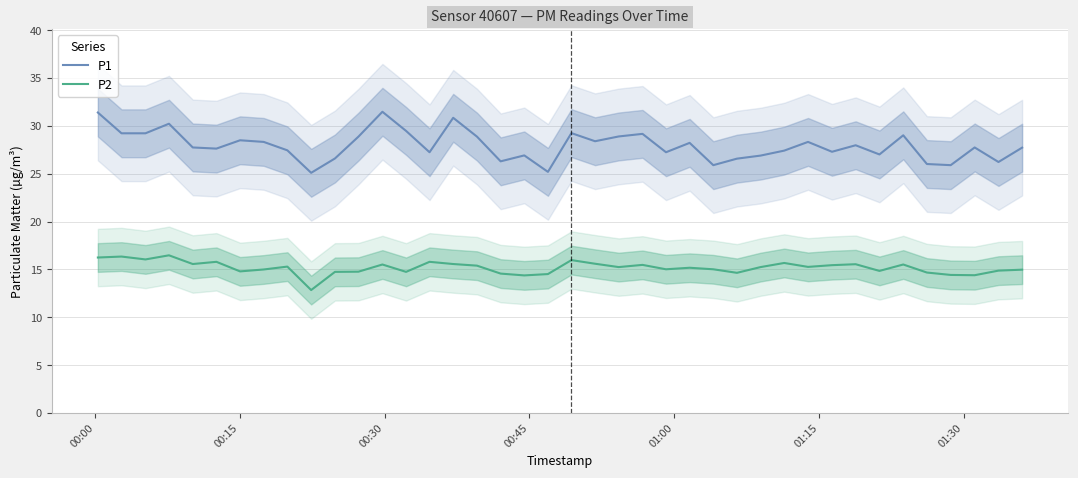

What is the greatest value displayed?

31.5